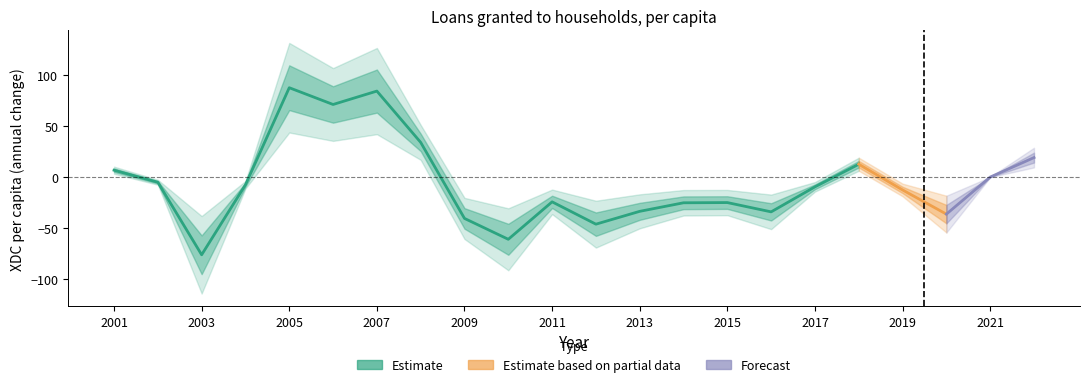

At which category does the data reach its first local peak?

2005